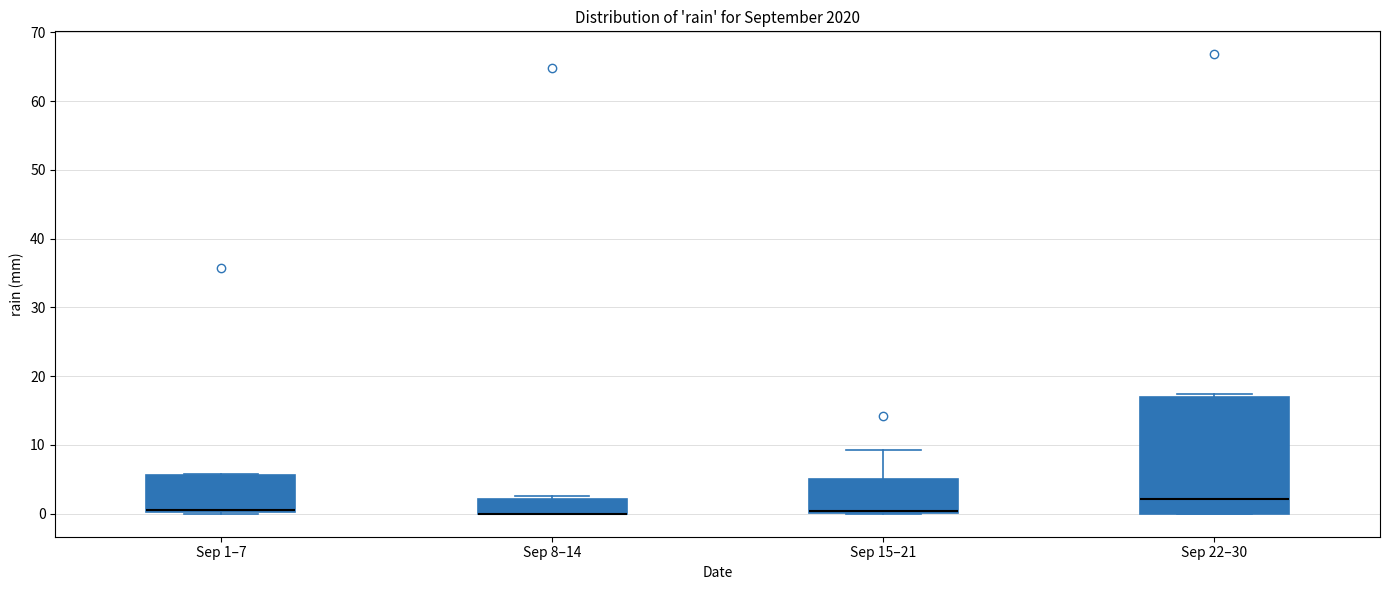

Reading left to right, read every box against the y-axis: the position of its median line, the range the box covers, and the ends of its whiskers. The values are not printed on the chart, so give them approximately, as read against the axis.

Sep 1–7: median 1, box 0 to 6, whiskers 0 to 6
Sep 8–14: median 0 (drawn on the box's lower edge), box 0 to 2, whiskers 0 to 3
Sep 15–21: median 0 (just above the box's lower edge), box 0 to 5, whiskers 0 to 9
Sep 22–30: median 2, box 0 to 17, whiskers 0 to 17 (just above the box's upper edge)